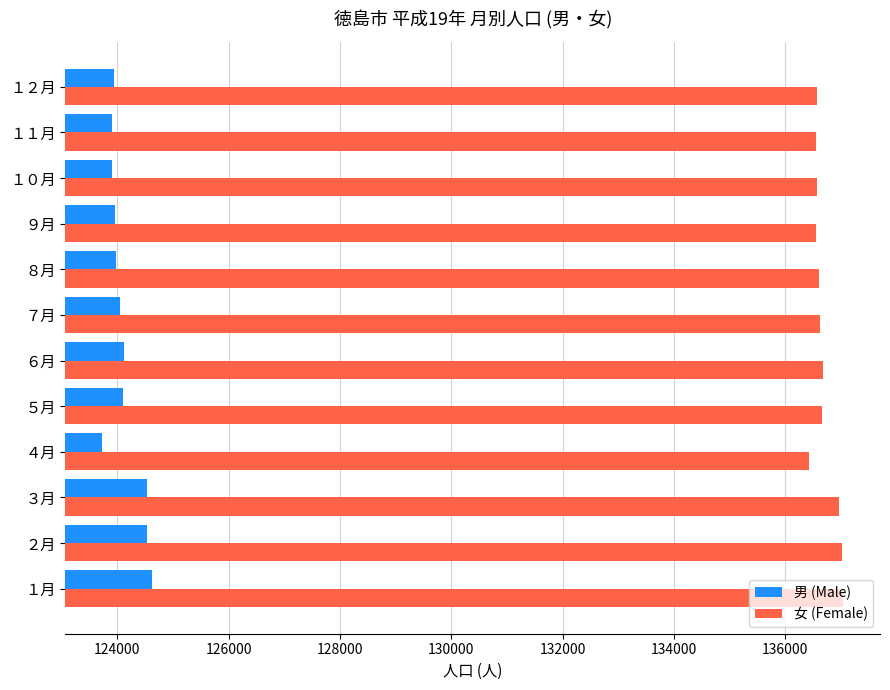

What is the sum of the 男 (Male) values at ５月 and ２月?

248638